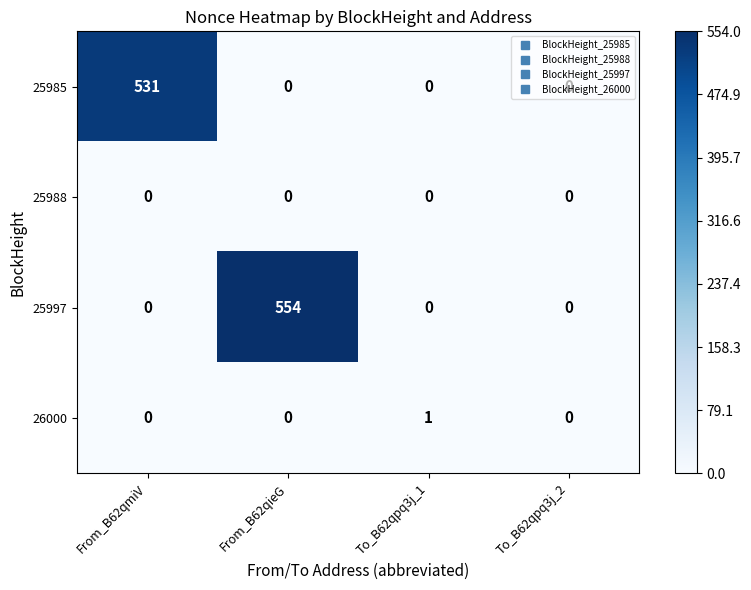

What is the average value of the 25985 series?

133